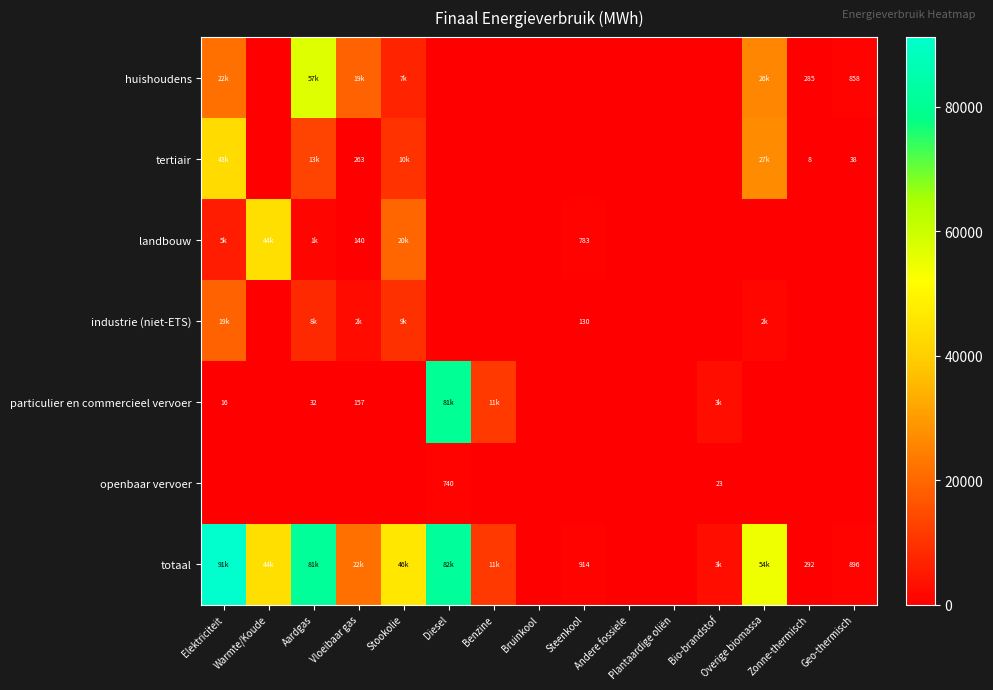

How many positive values does the industrie (niet-ETS) series have?

6